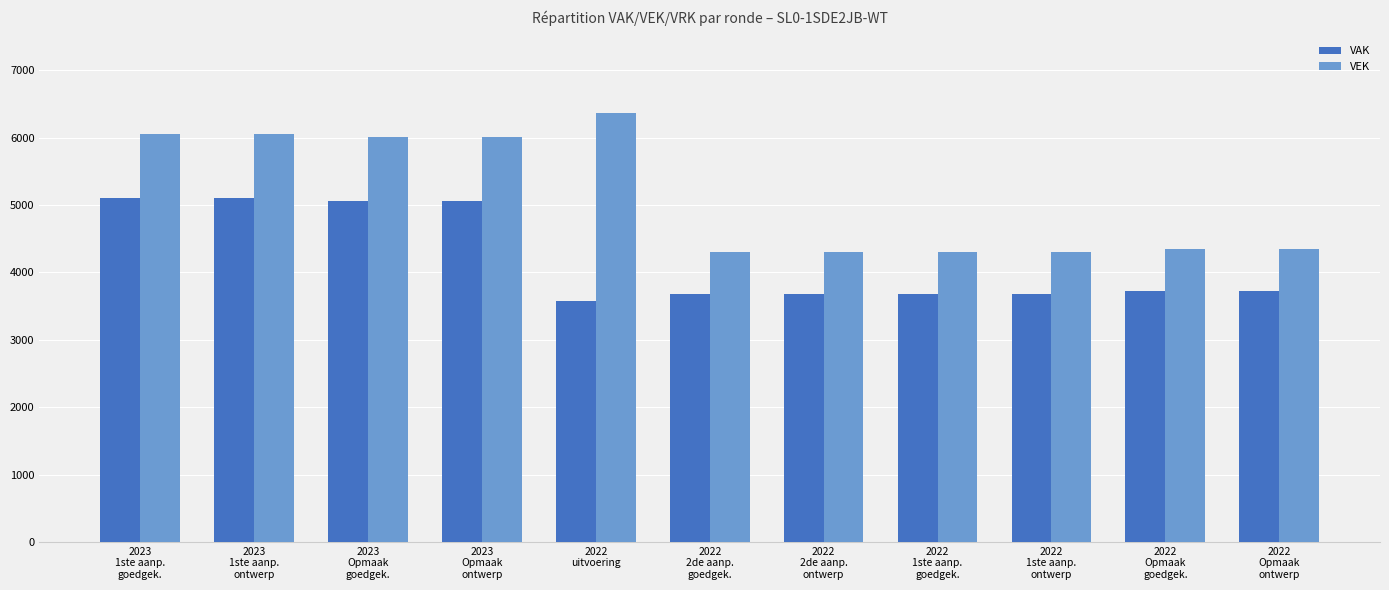

Reading left to right, what are all the values shown in this chart?

VAK: 2023
1ste aanp.
goedgek.=5108	2023
1ste aanp.
ontwerp=5108	2023
Opmaak
goedgek.=5059	2023
Opmaak
ontwerp=5059	2022
uitvoering=3581	2022
2de aanp.
goedgek.=3679	2022
2de aanp.
ontwerp=3679	2022
1ste aanp.
goedgek.=3679	2022
1ste aanp.
ontwerp=3679	2022
Opmaak
goedgek.=3717	2022
Opmaak
ontwerp=3717
VEK: 2023
1ste aanp.
goedgek.=6054	2023
1ste aanp.
ontwerp=6054	2023
Opmaak
goedgek.=6005	2023
Opmaak
ontwerp=6005	2022
uitvoering=6369	2022
2de aanp.
goedgek.=4306	2022
2de aanp.
ontwerp=4306	2022
1ste aanp.
goedgek.=4306	2022
1ste aanp.
ontwerp=4306	2022
Opmaak
goedgek.=4344	2022
Opmaak
ontwerp=4344